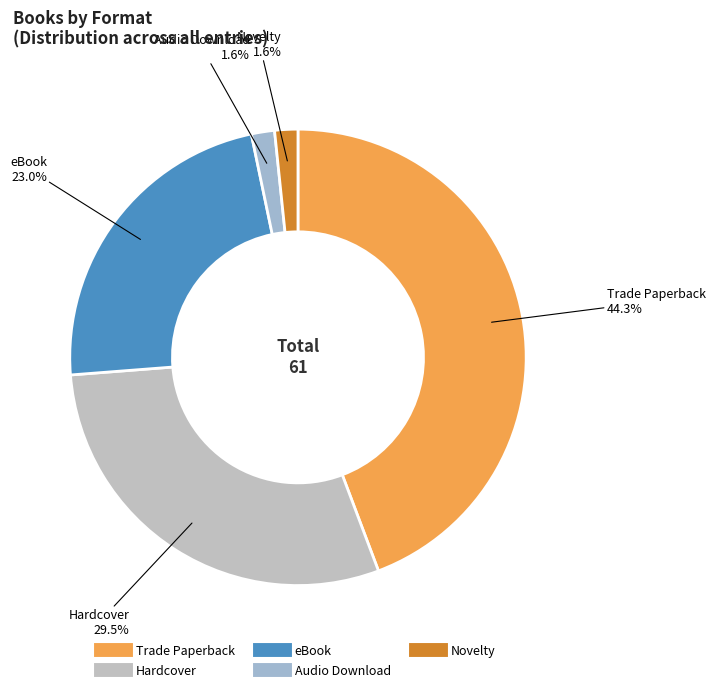

Which has a higher value, Trade Paperback or eBook?

Trade Paperback